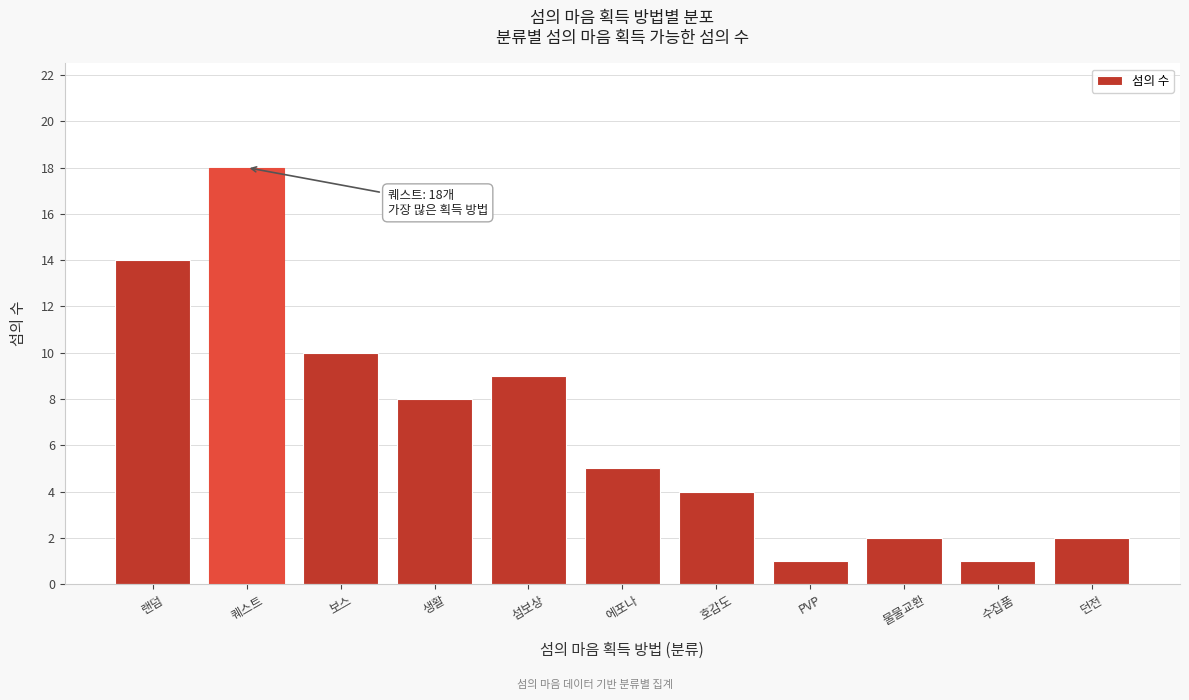

Reading left to right, what are all the values shown in this chart?

14	18	10	8	9	5	4	1	2	1	2